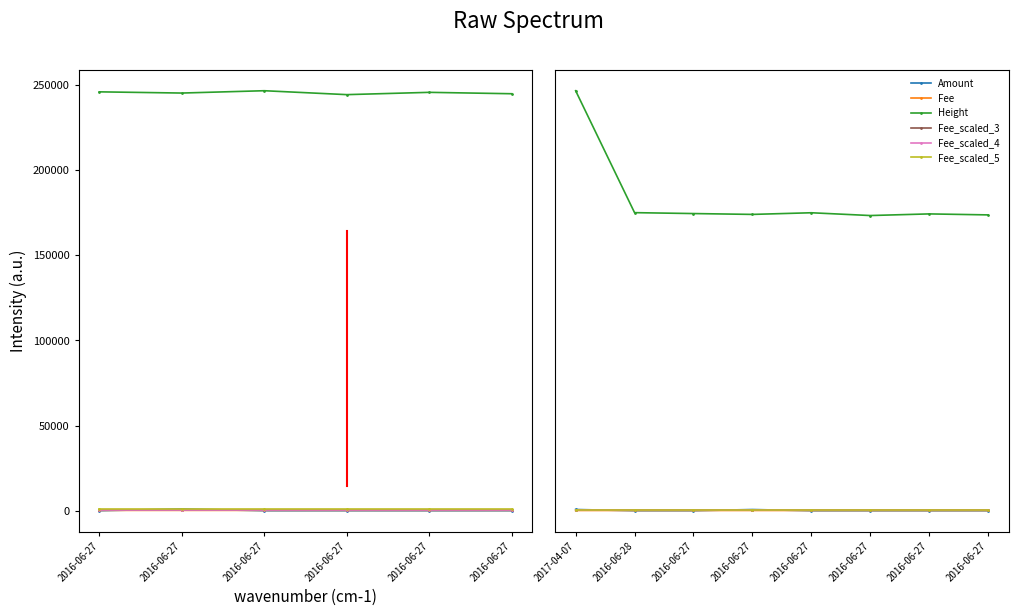

How many series are shown in this chart?

6